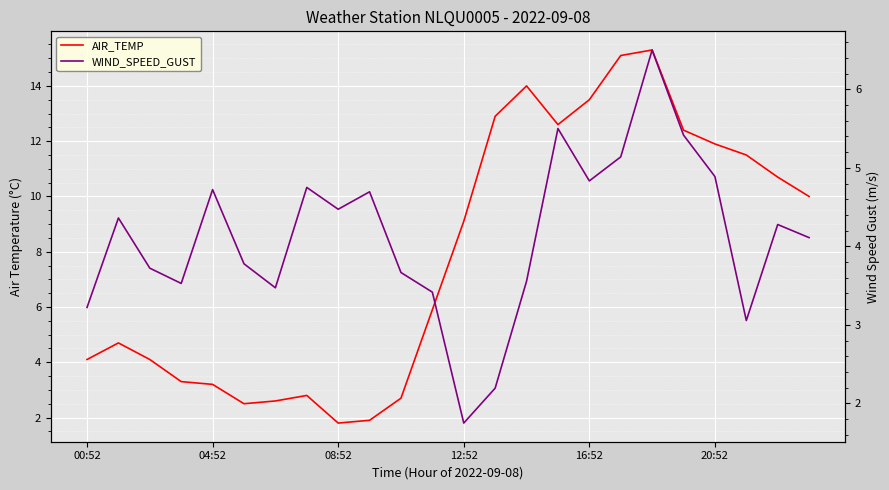

What is the label of the 6th point from the right?

18